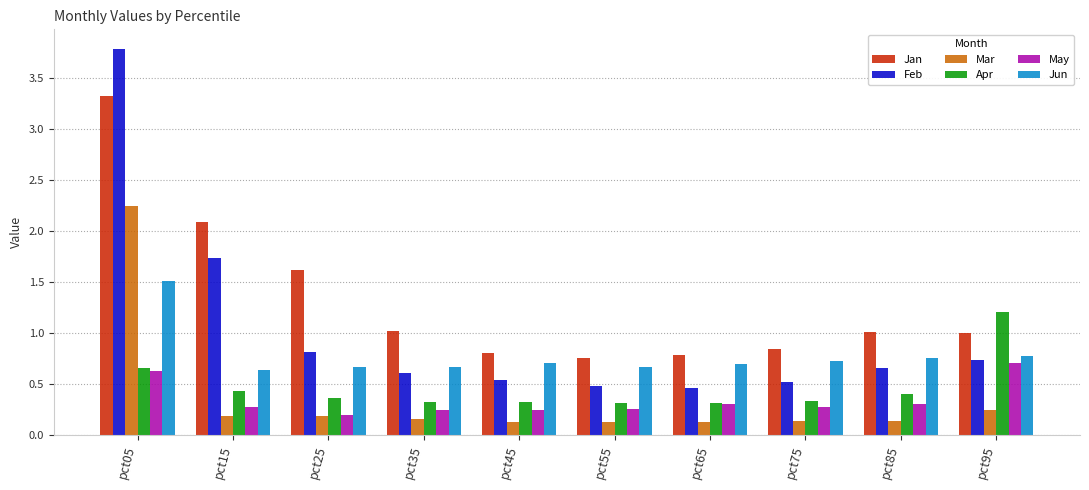

What is the average value of the Jan series?

1.3